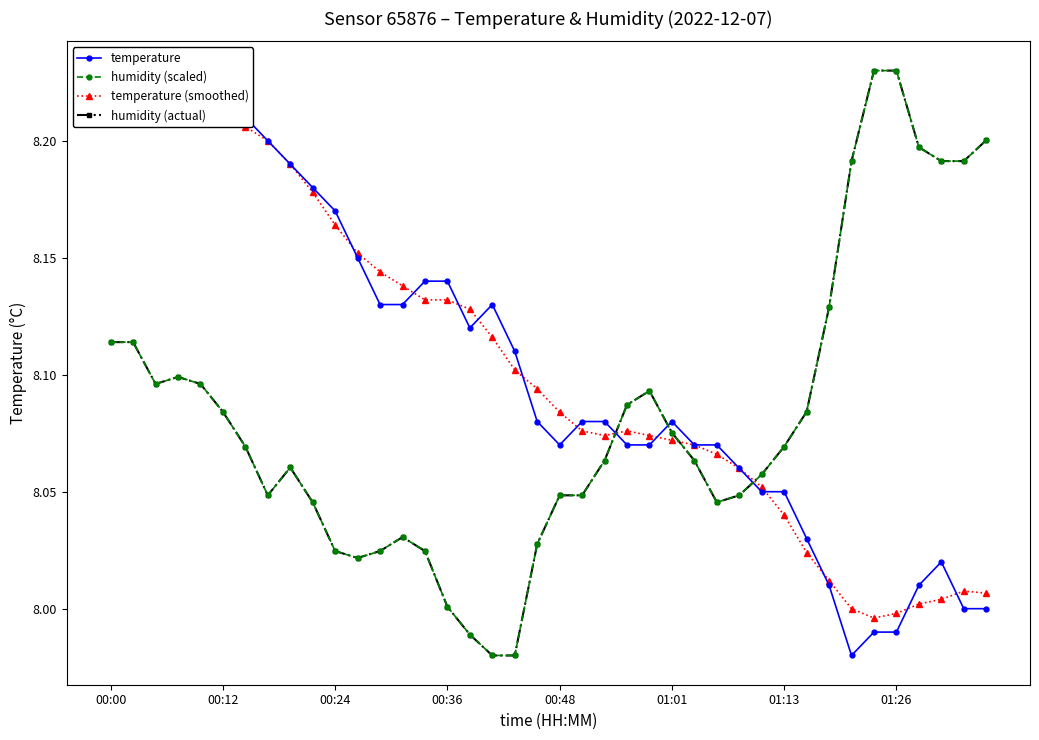

How many distinct data groups are displayed?

4